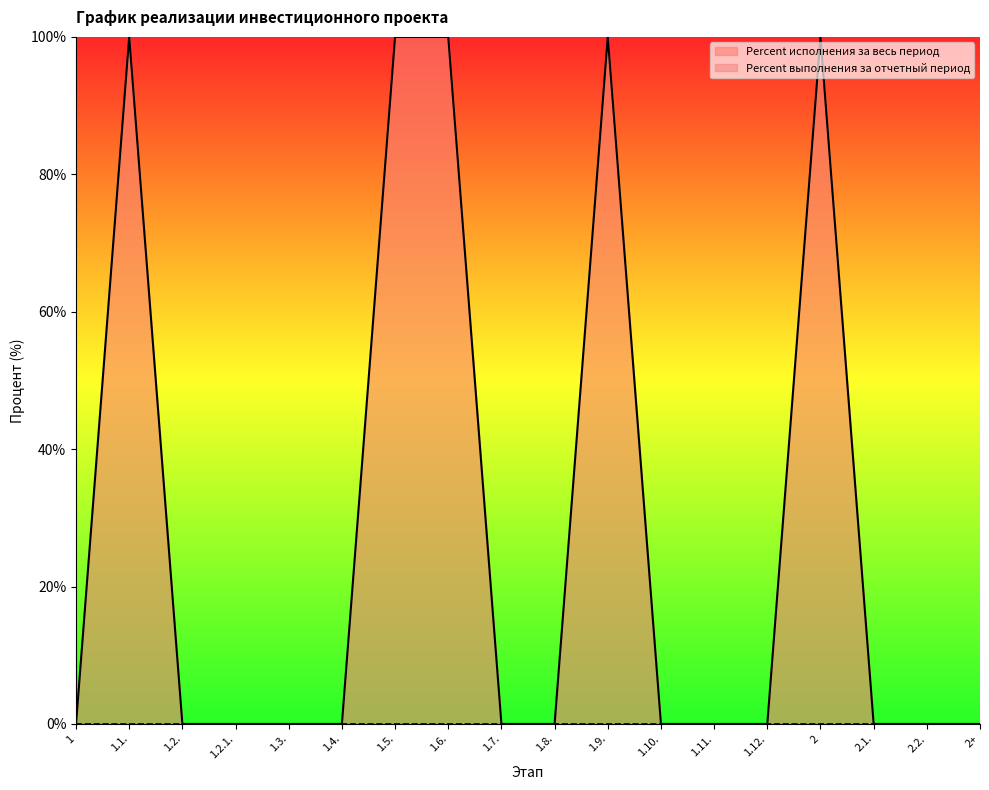

Reading left to right, extract all data points from this chart.

0	100	0	0	0	0	100	100	0	0	100	0	0	0	100	0	0	0